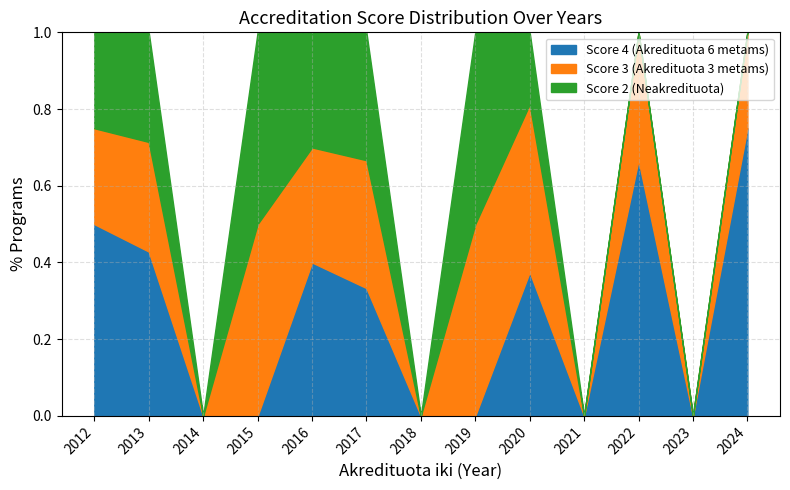

Is it true that Score 4 (Akredituota 6 metams) equals 1.1 at 2022?

False